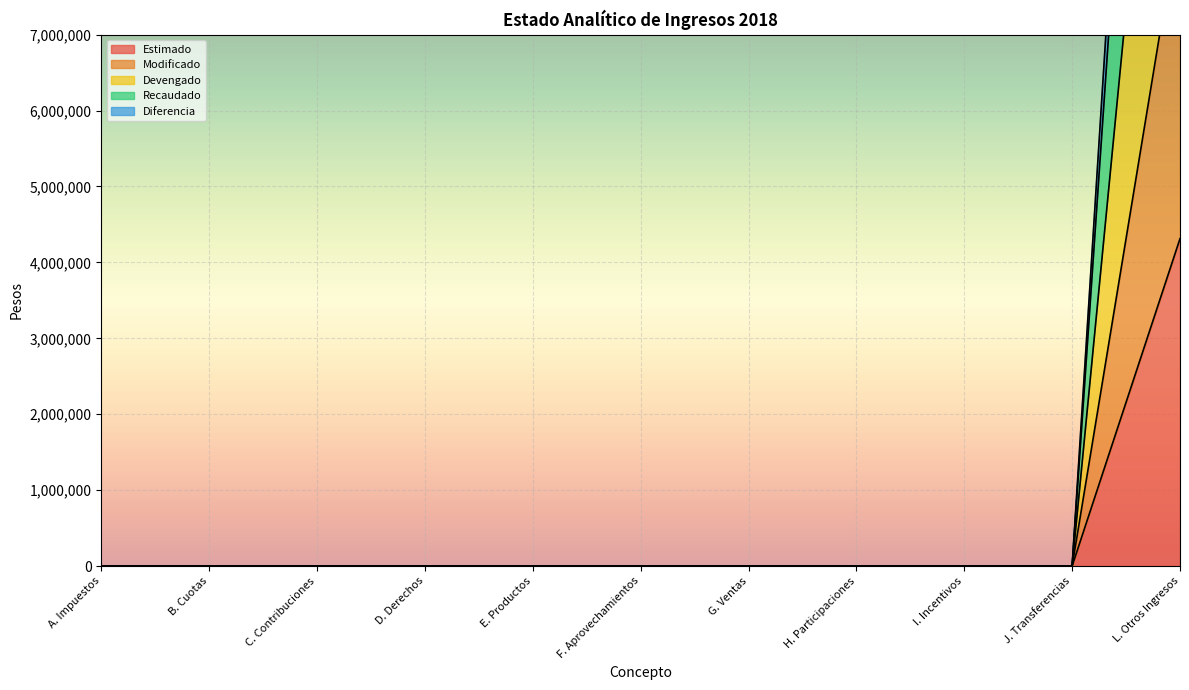

Is it true that Modificado equals -4595195 at I. Incentivos?

False